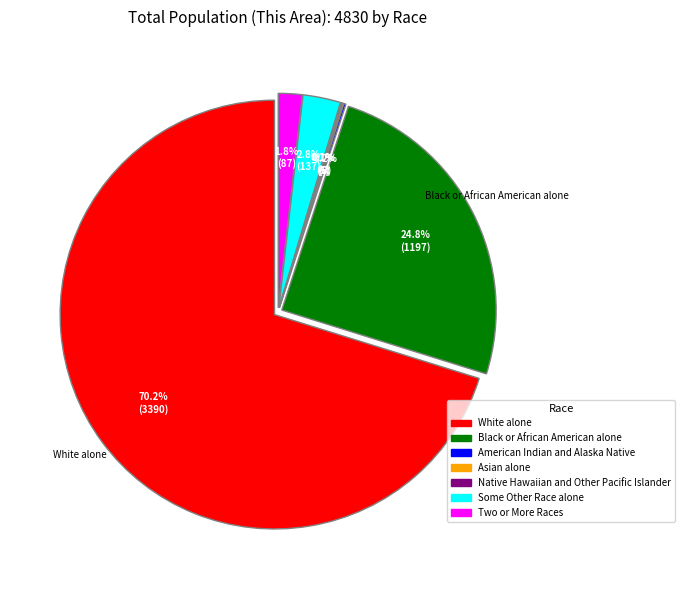

True or false: Native Hawaiian and Other Pacific Islander accounts for 0% of the total.

True